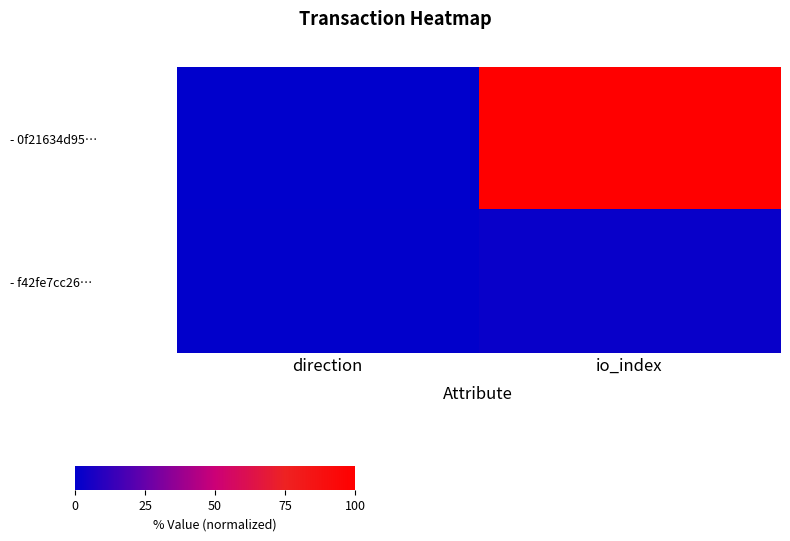

Which series has the largest total across all categories?

- 0f21634d95…